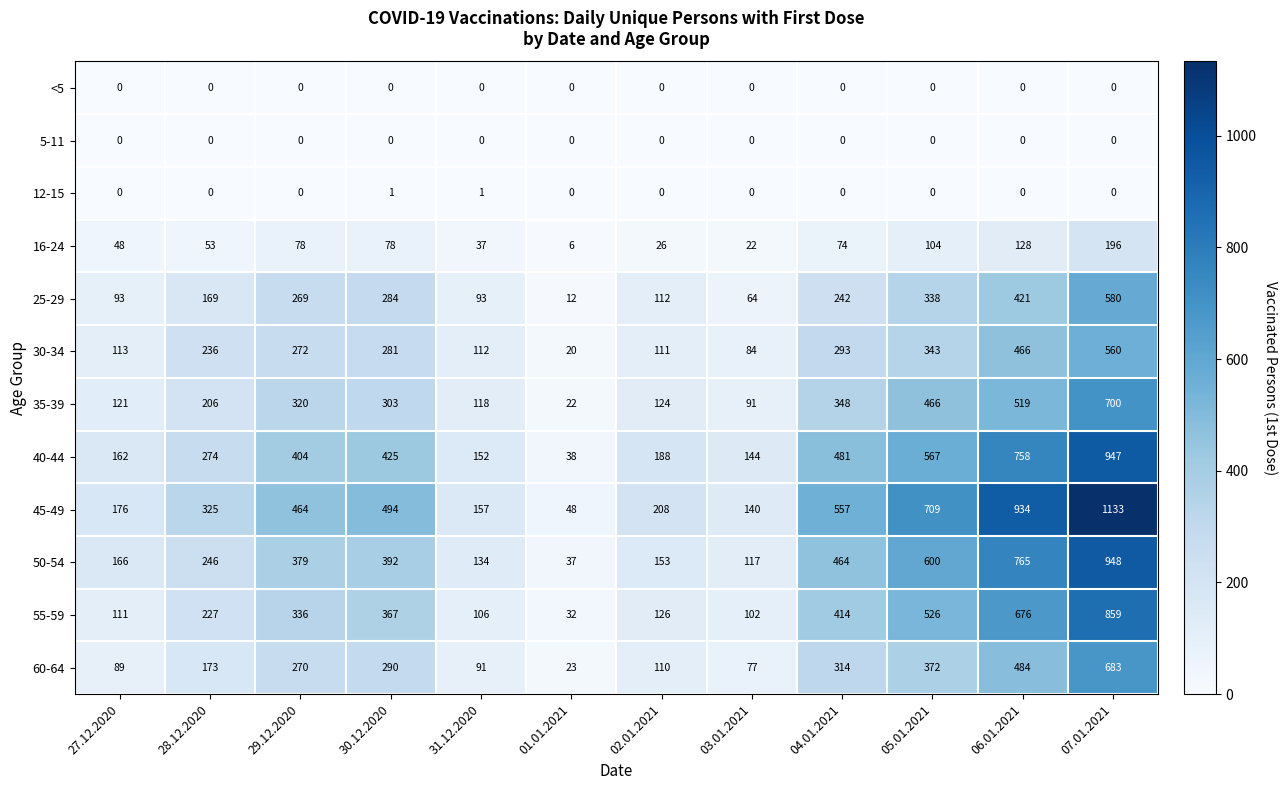

What is the average value of the 30-34 series?

241